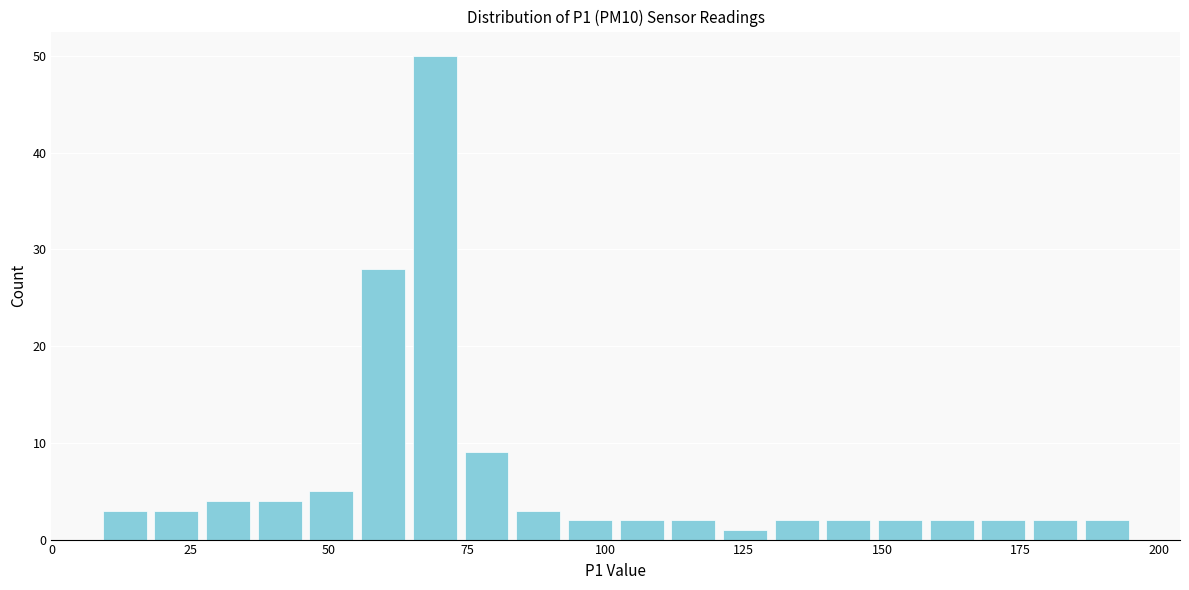

Around what value on the x-axis is the tallest bar? Give the approximate position of its centre, as read against the axis.

70